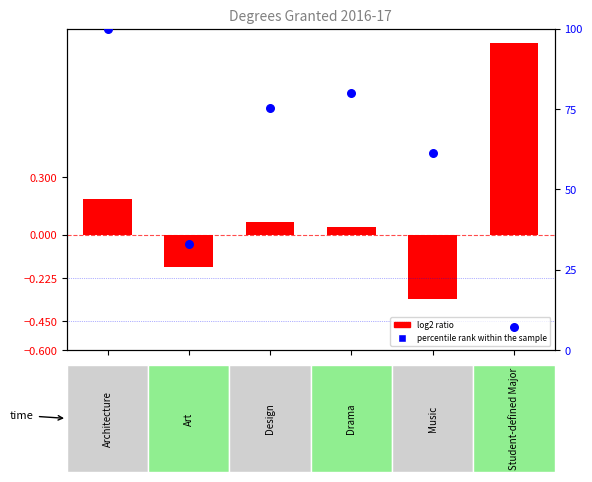

Which series contains the lowest Y value?

log2 ratio